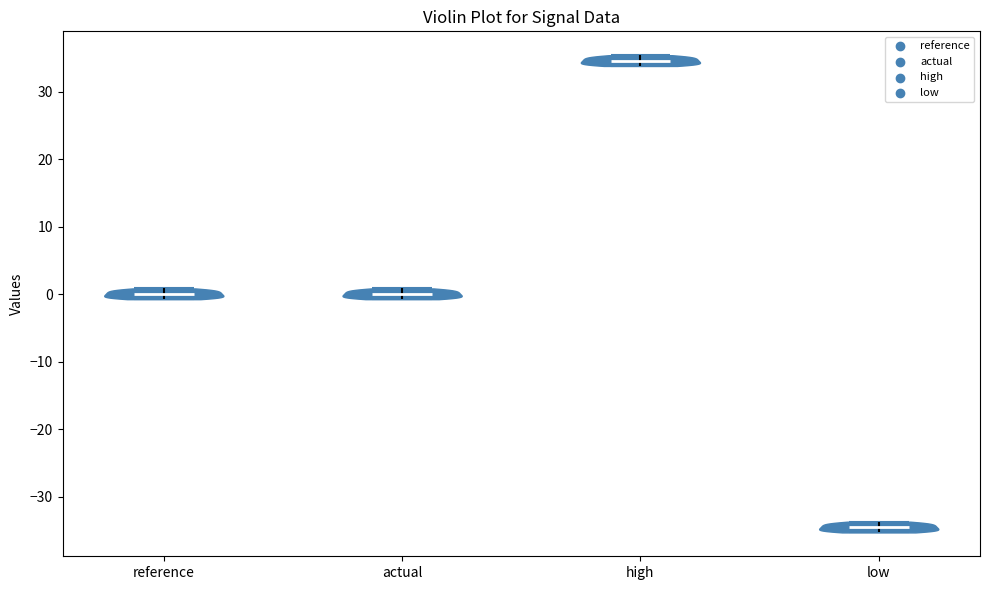

Which violin has the highest median line?

high